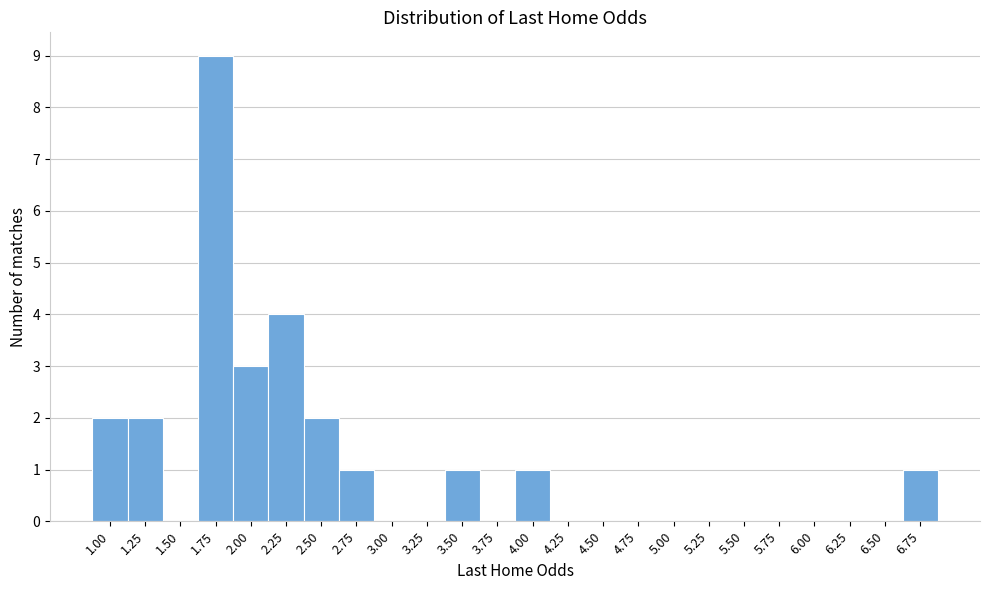

Reading left to right, what are all the values shown in this chart?

1.00=2	1.25=2	1.50=0	1.75=9	2.00=3	2.25=4	2.50=2	2.75=1	3.00=0	3.25=0	3.50=1	3.75=0	4.00=1	4.25=0	4.50=0	4.75=0	5.00=0	5.25=0	5.50=0	5.75=0	6.00=0	6.25=0	6.50=0	6.75=1